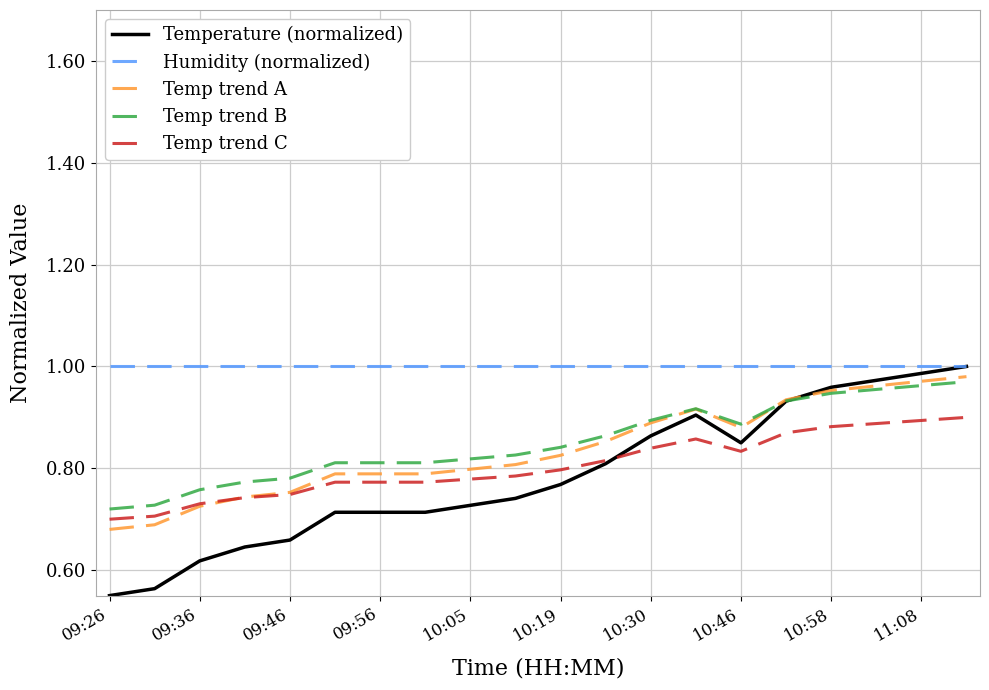

Which series has the largest range (max minus min)?

Temperature (normalized)